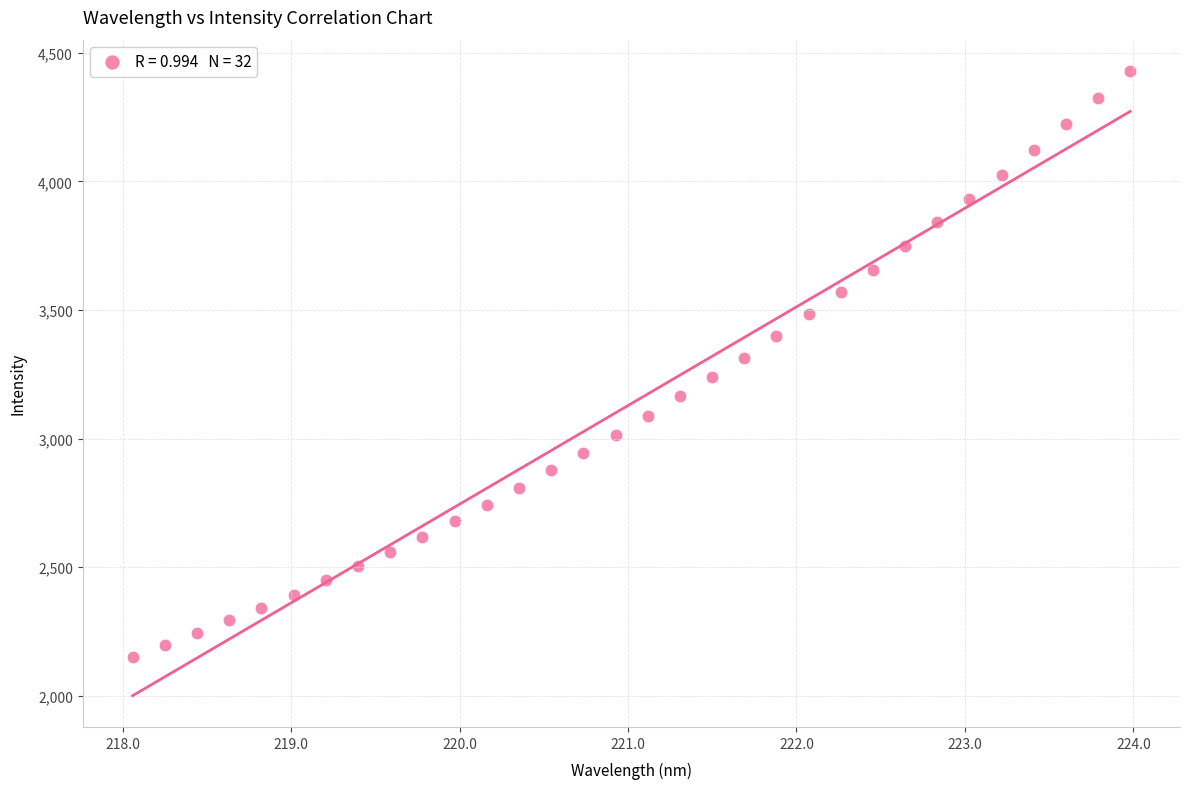

What is the range of X values (max minus min)?

5.9